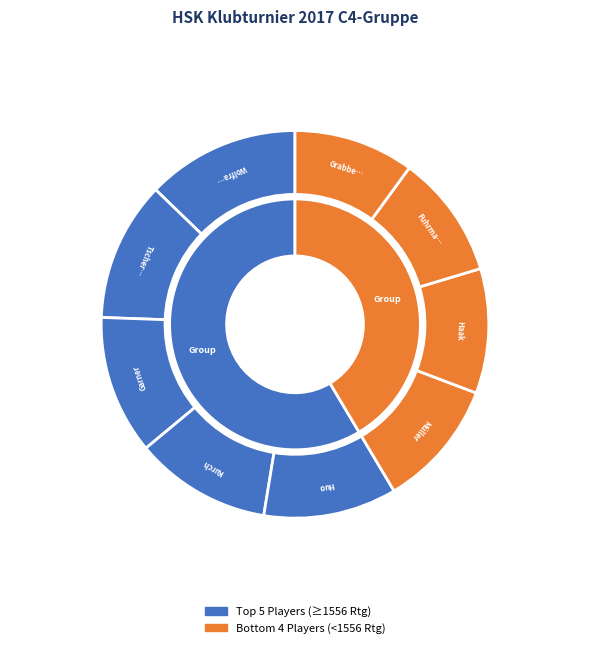

How many segments does this pie chart have?

9